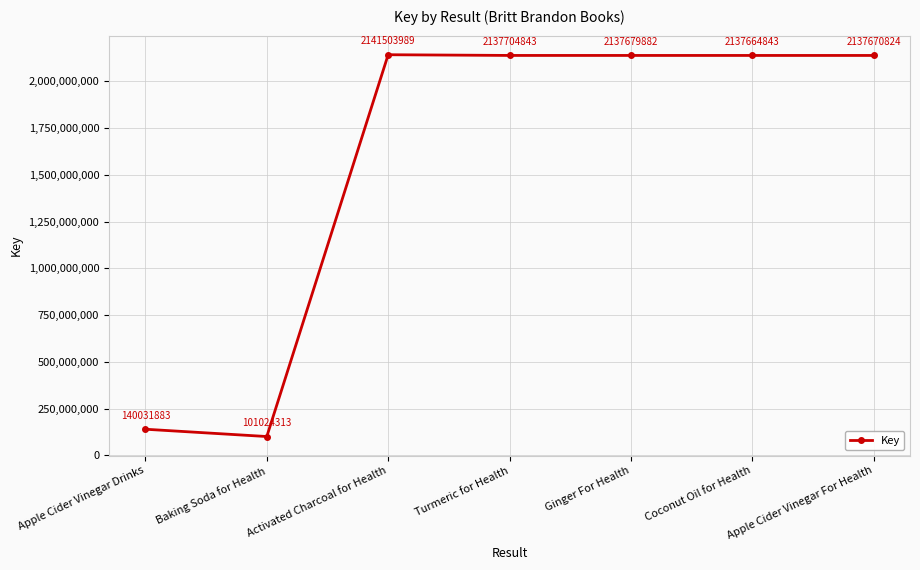

What is the maximum value shown in the chart?

2141503989